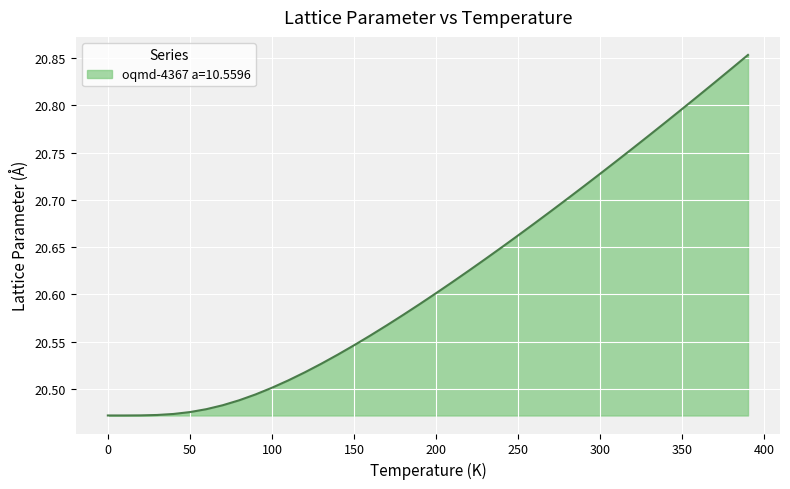

What is the difference between the maximum and minimum values?

0.4